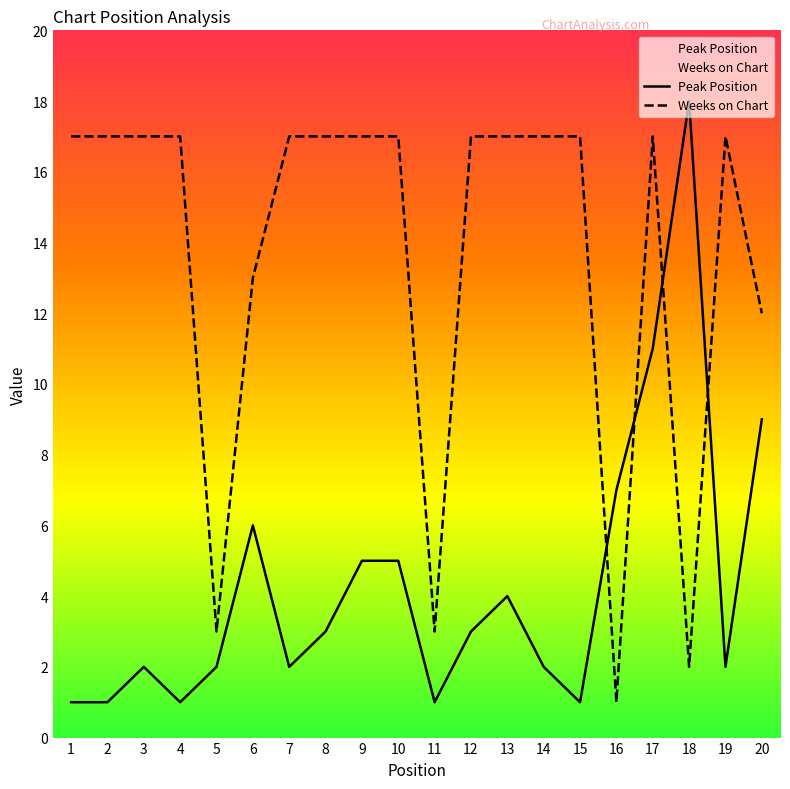

What is the total value across all series at 8?

20